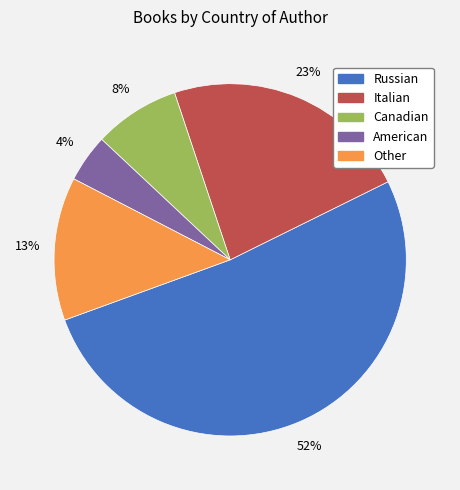

What percentage is the Other slice, to the nearest percent?

13%